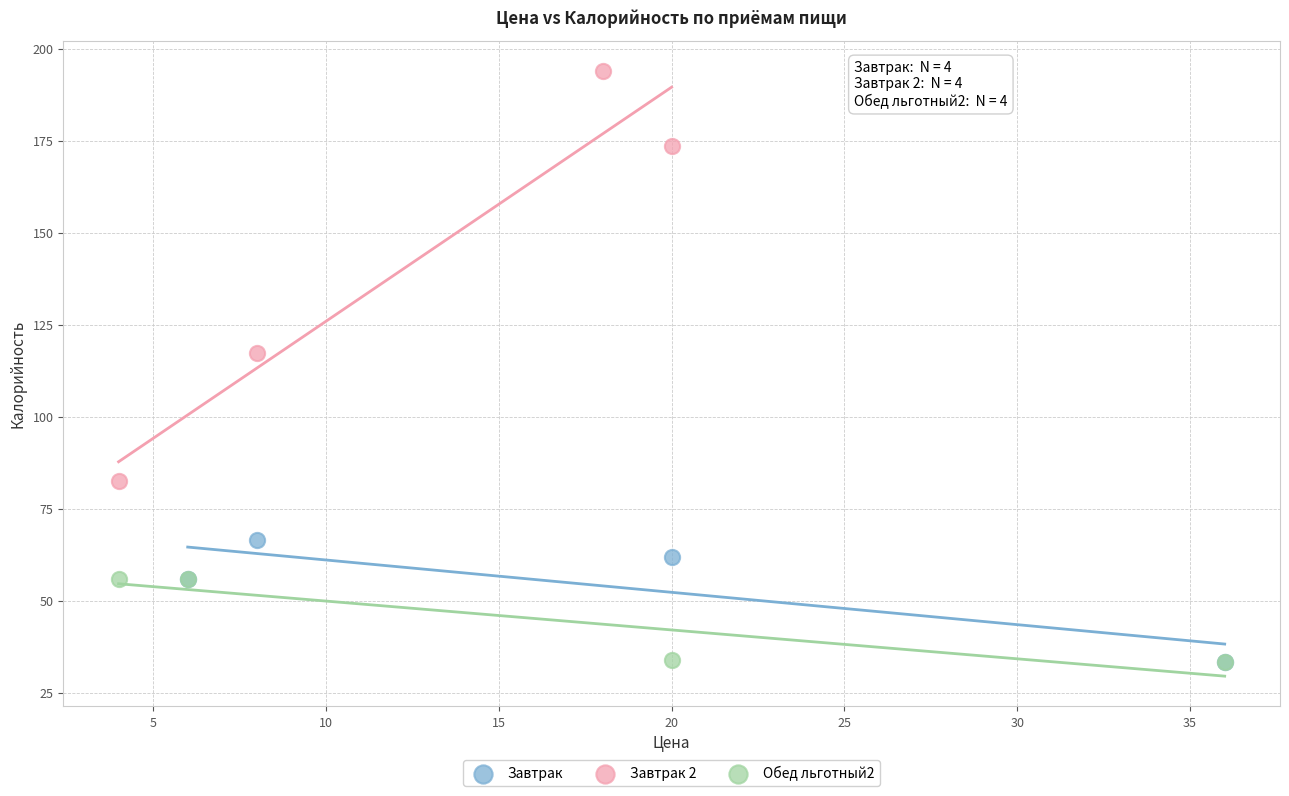

Which series has the widest spread of Y values?

Завтрак 2